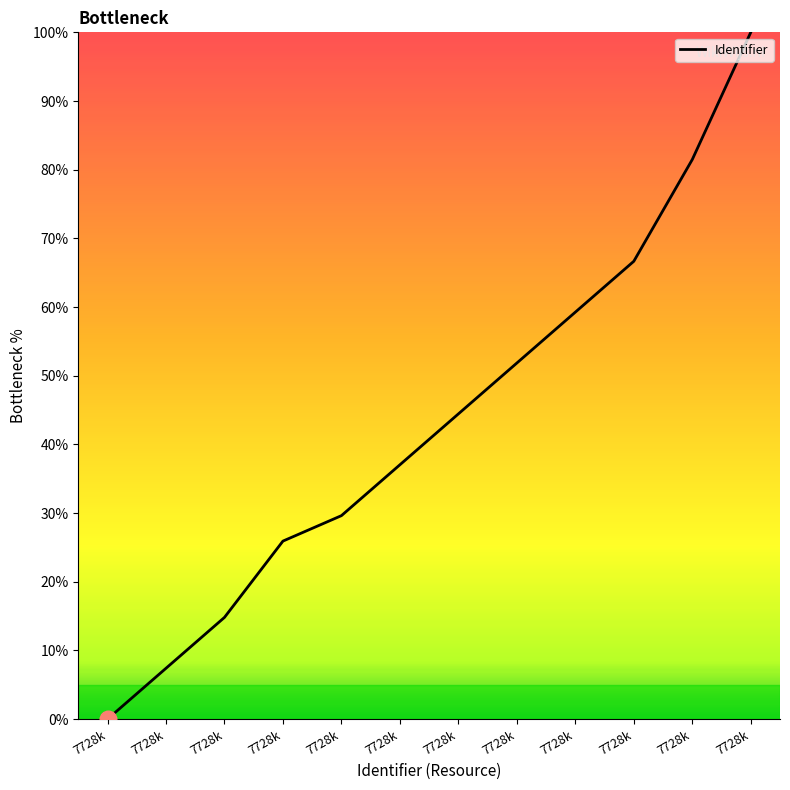

What is the difference between the maximum and minimum values?

100.0